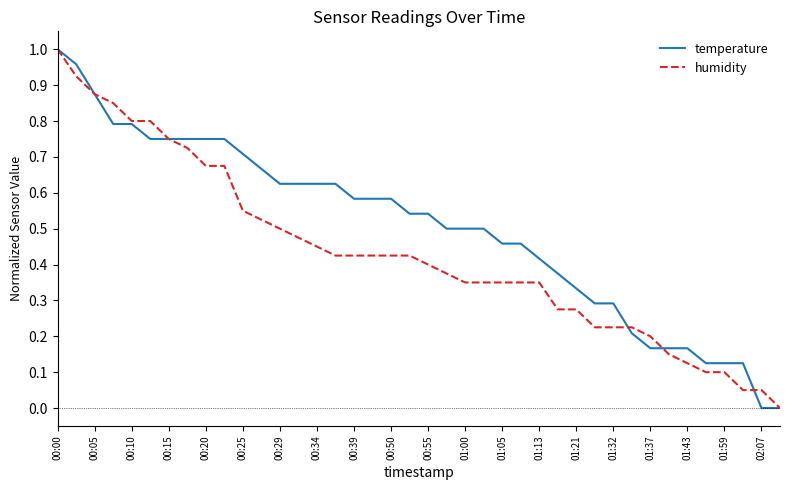

How many series are shown in this chart?

2